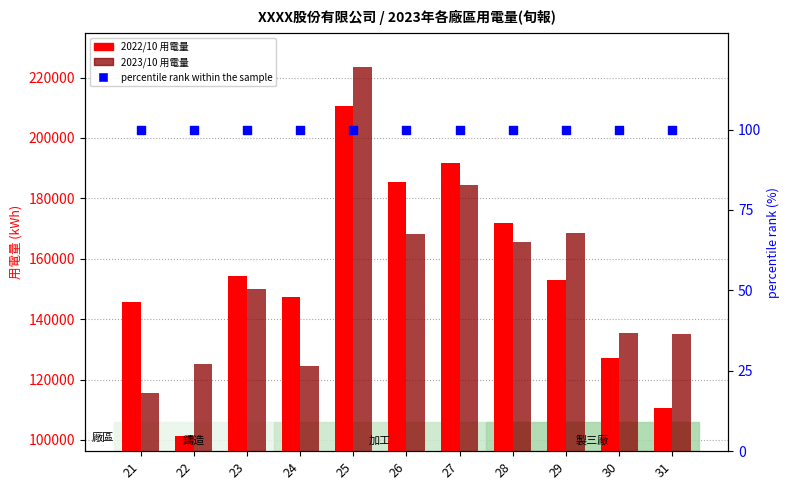

Is the value of 2023/10 用電量 at 28 greater than the value of 2022/10 用電量 at 22?

Yes